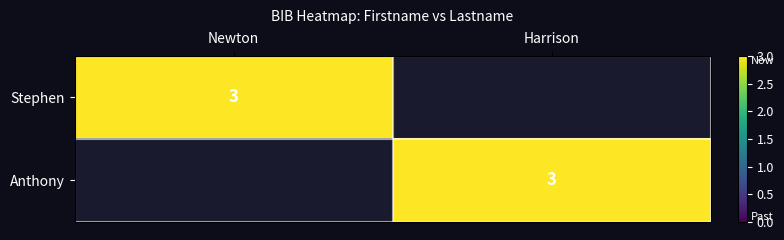

Which has a higher value, Harrison or Newton?

Newton